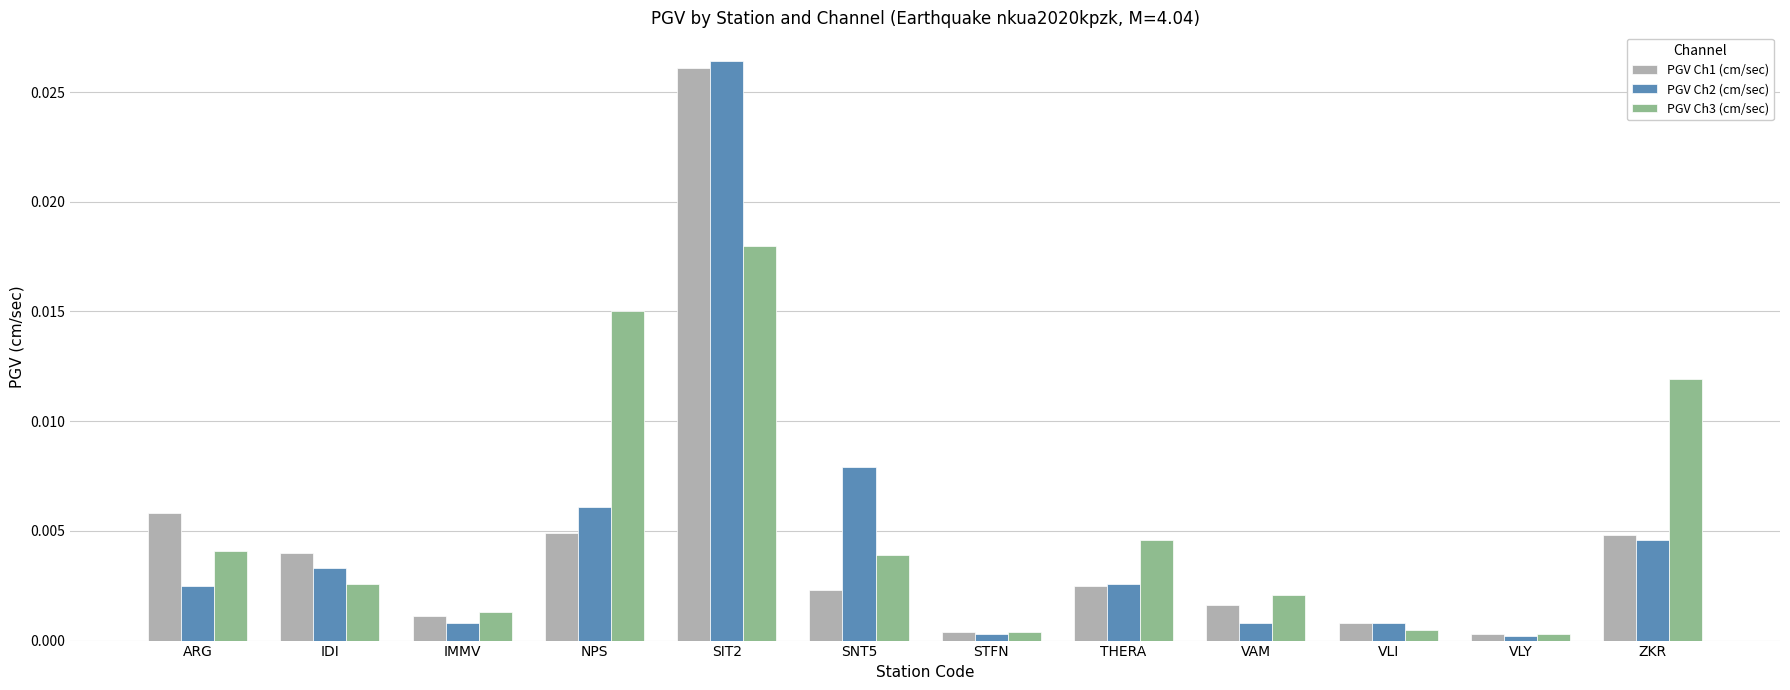

How many series are shown in this chart?

3